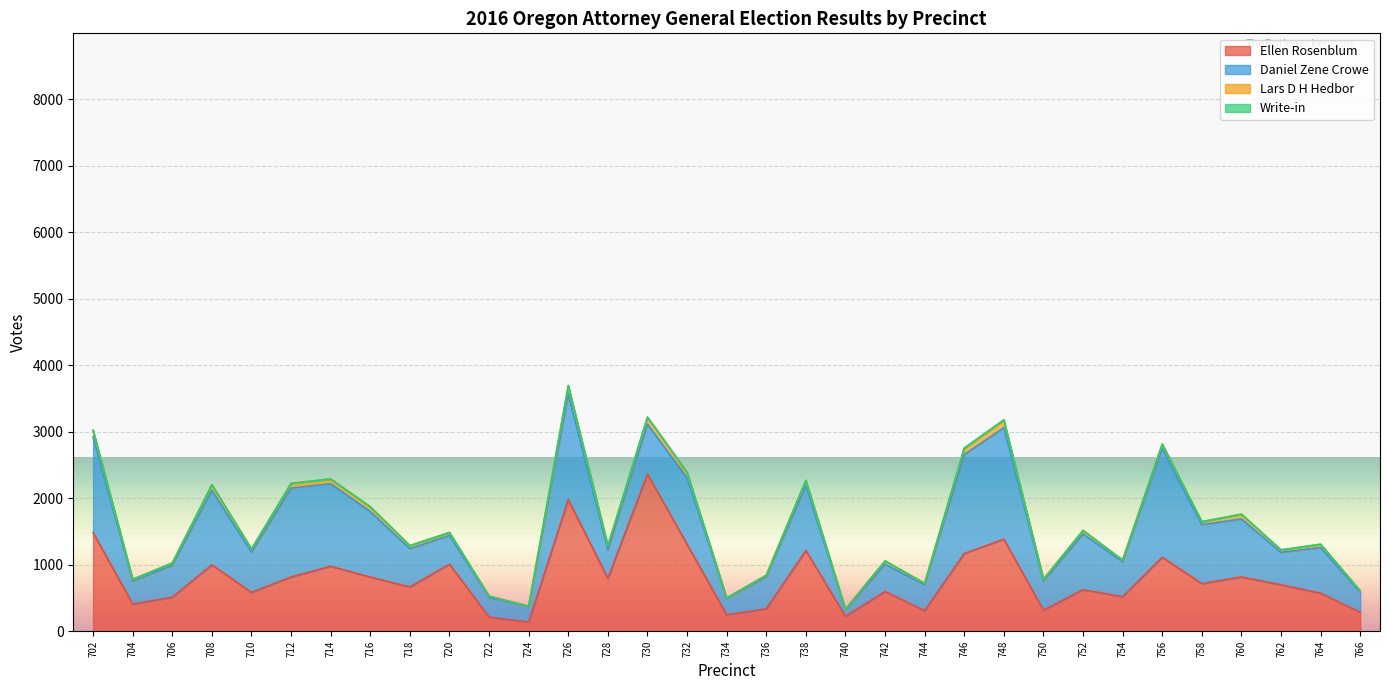

The Write-in series shows 8 at 732. True or false?

True